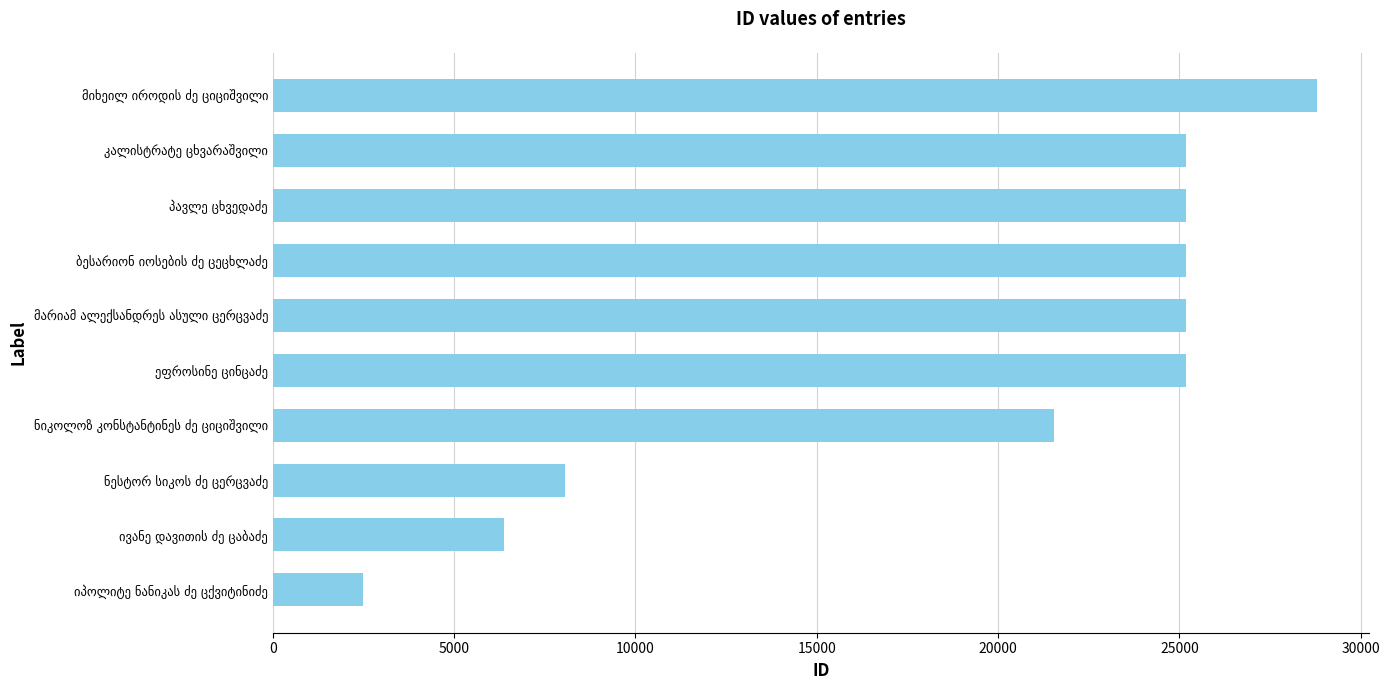

What is the difference between the second highest and minimum values?

22712